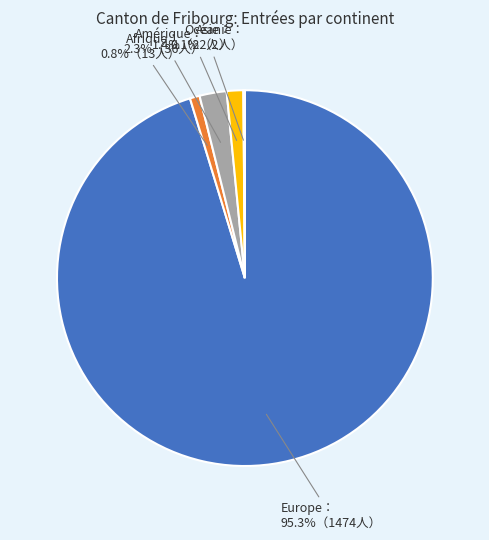

Is there any slice that represents more than half of the pie?

Yes